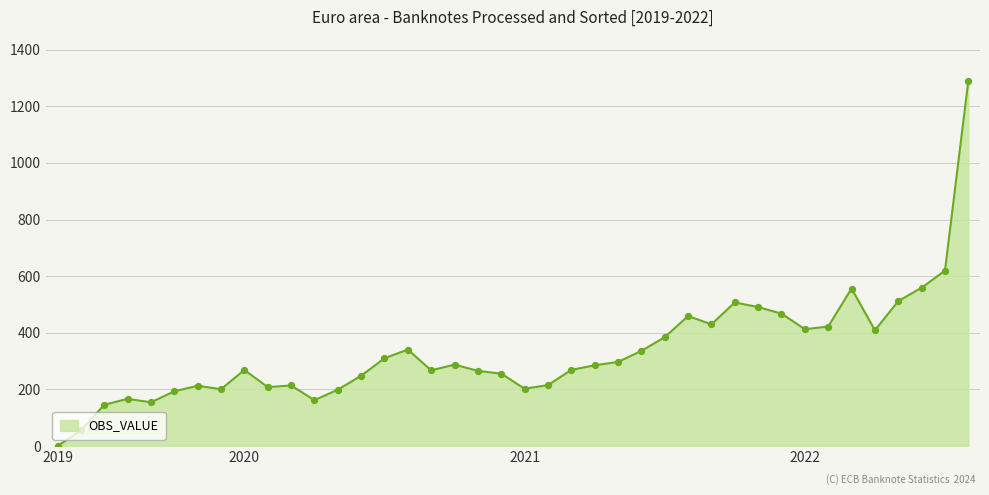

What is the greatest value displayed?

1289.9